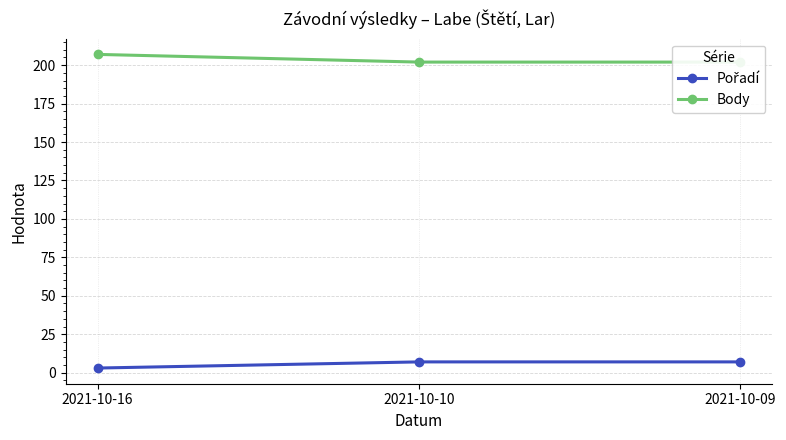

Does the chart have visible grid lines?

Yes